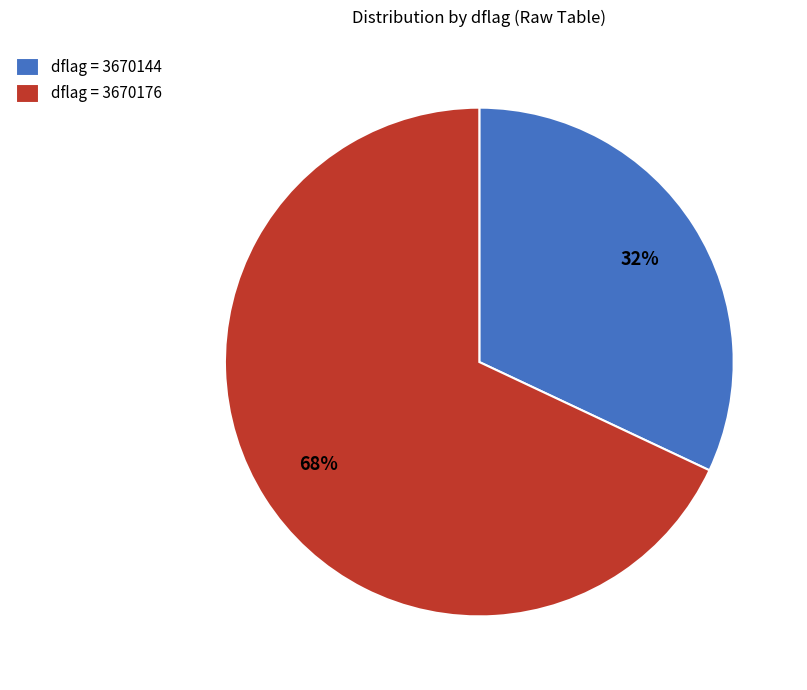

Does dflag = 3670176 account for over 50% of the chart?

Yes